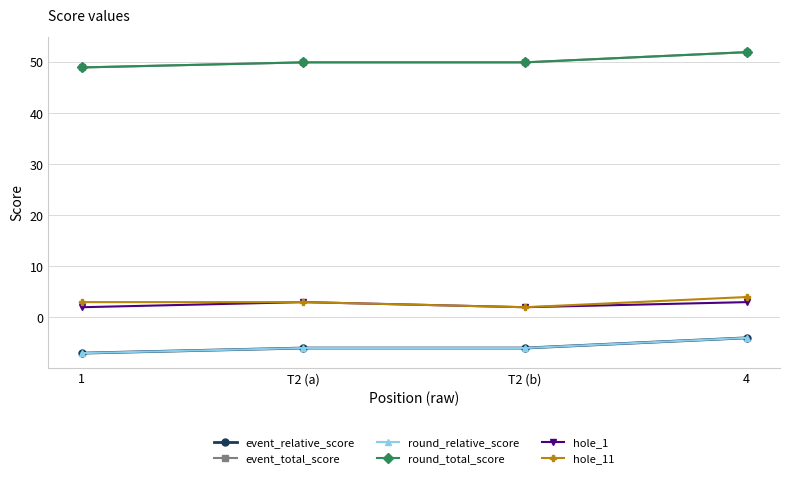

True or false: event_relative_score has more than 1 points higher than both neighbors.

False